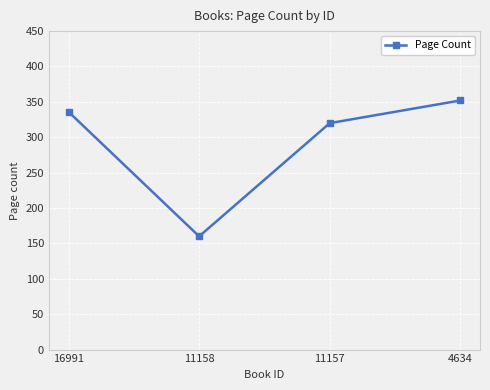

True or false: there are more than 1 points higher than both neighbors.

False